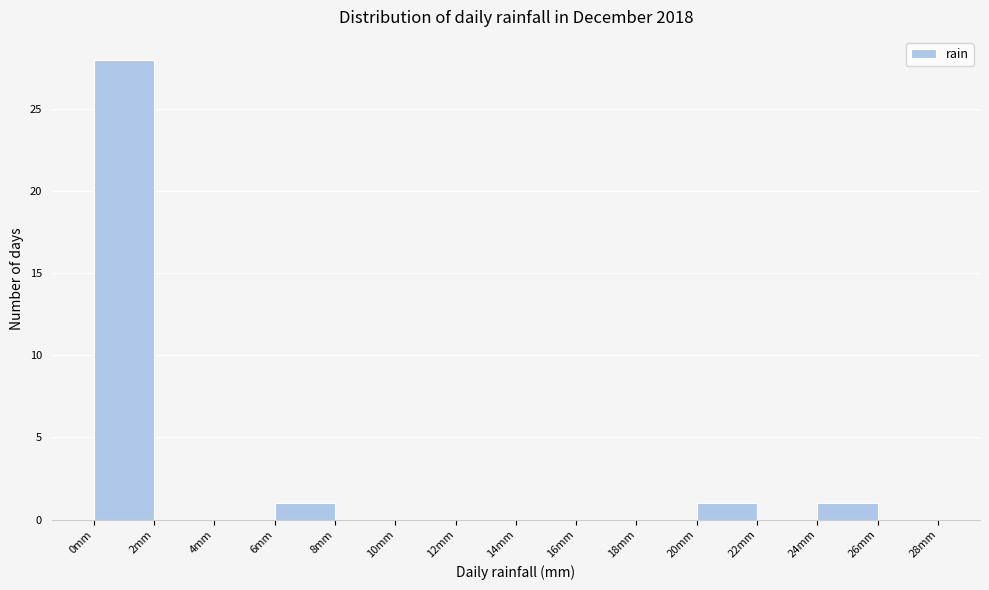

How tall is the bar that spans 6 to 8 on the x-axis? The values are not printed on the chart, so give them approximately, as read against the axis.

1